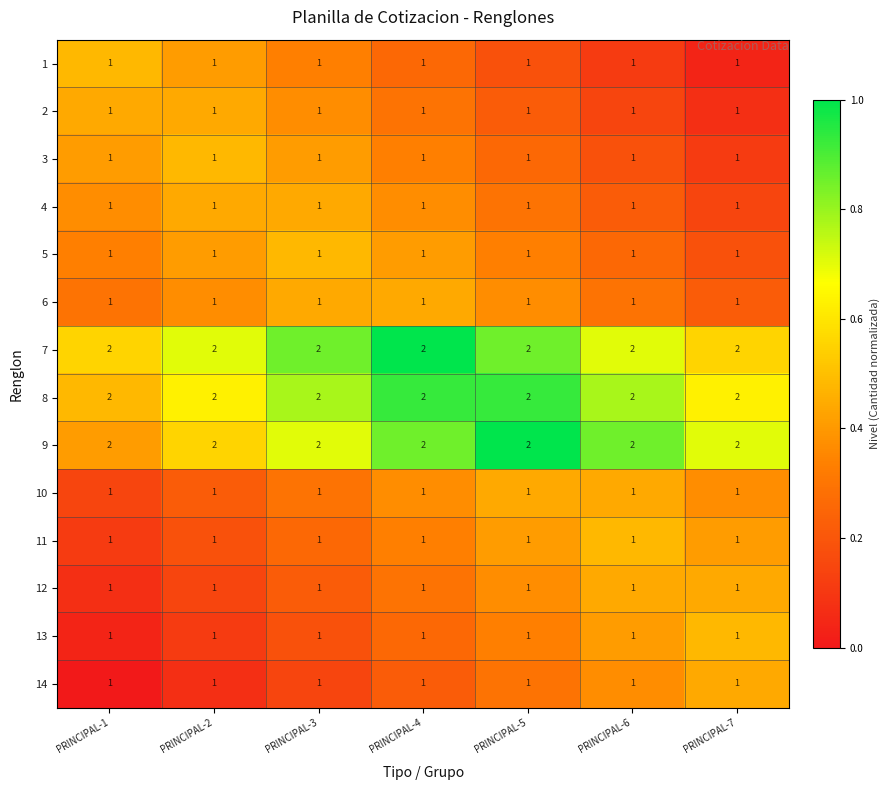

What is the sum of all 2 values?

7